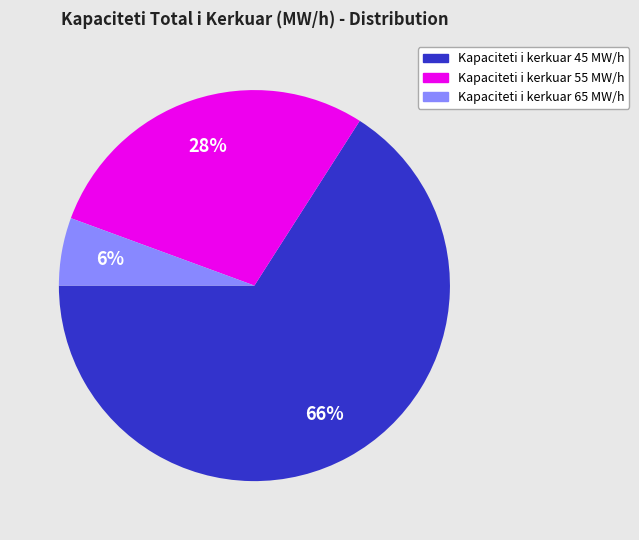

Is there a majority slice in this chart?

Yes